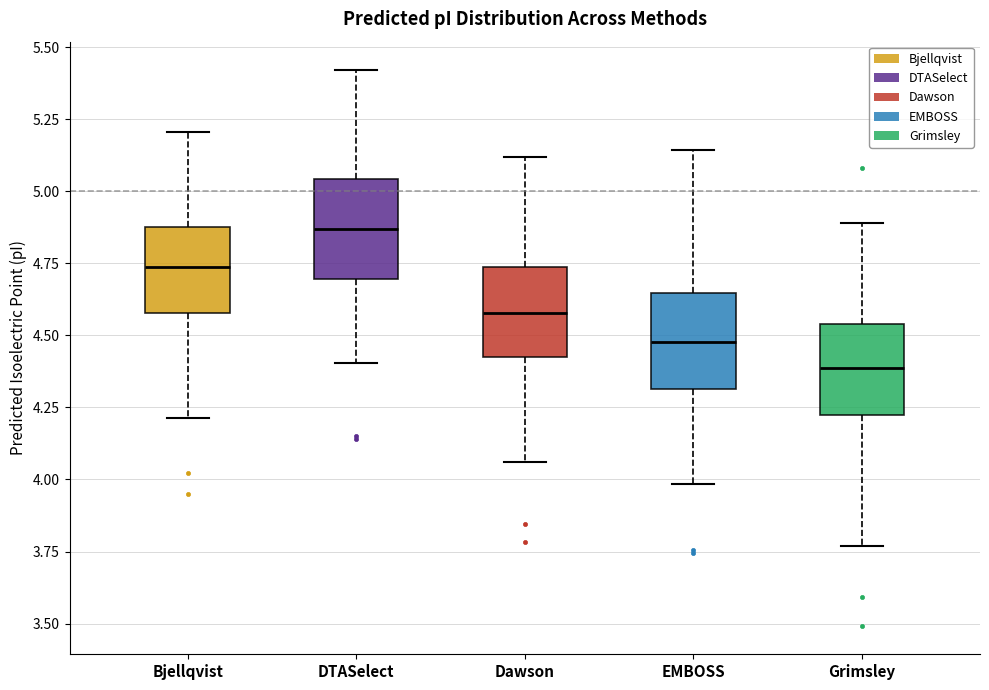

Reading left to right, transcribe this box plot: for each box, give where its median line is, the range the box spans, and where its two whiskers end, as read against the y-axis. The values are not printed on the chart, so give them approximately, as read against the axis.

Bjellqvist: median 4.75, box 4.60 to 4.90, whiskers 4.20 to 5.20
DTASelect: median 4.85, box 4.70 to 5.05, whiskers 4.40 to 5.40
Dawson: median 4.60, box 4.40 to 4.75, whiskers 4.05 to 5.10
EMBOSS: median 4.50, box 4.30 to 4.65, whiskers 4.00 to 5.15
Grimsley: median 4.40, box 4.20 to 4.55, whiskers 3.75 to 4.90